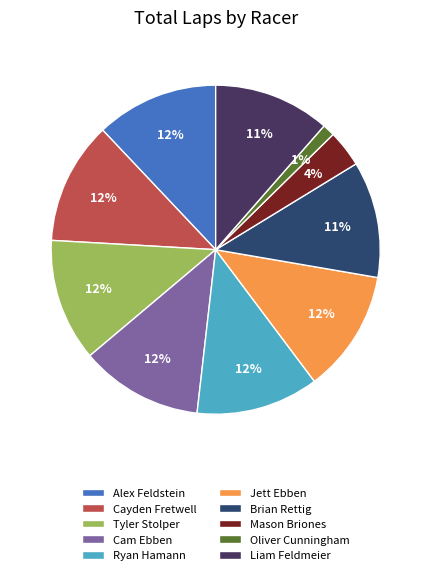

To the nearest percent, what is the average slice percentage?

10%